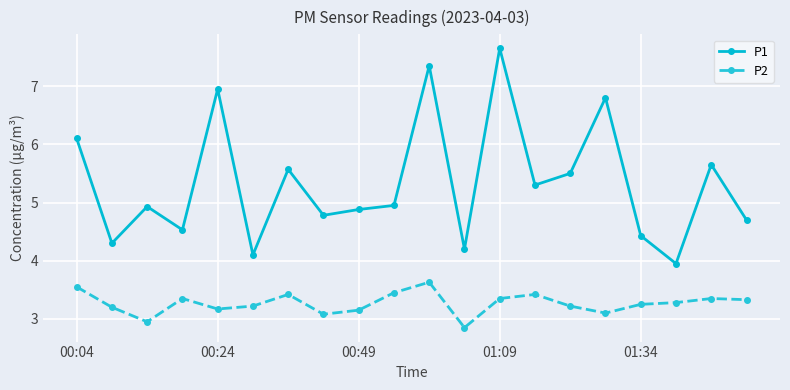

What is the minimum value for P1?

4.0